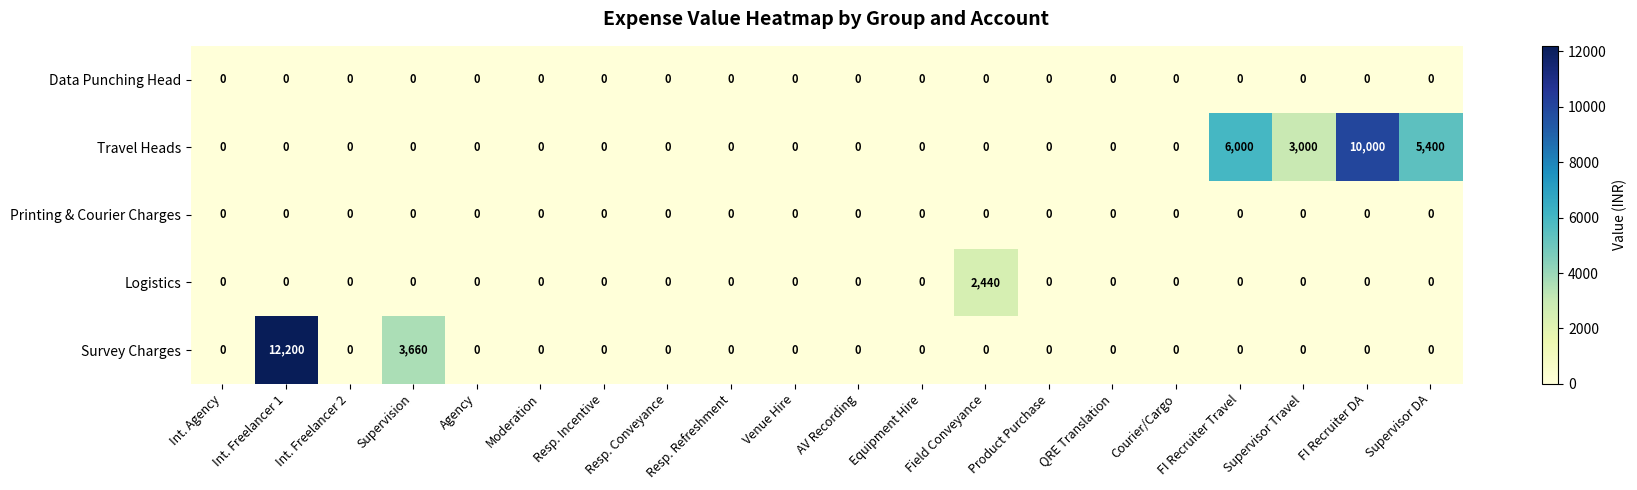

The Printing & Courier Charges series shows 0 at QRE Translation. True or false?

True